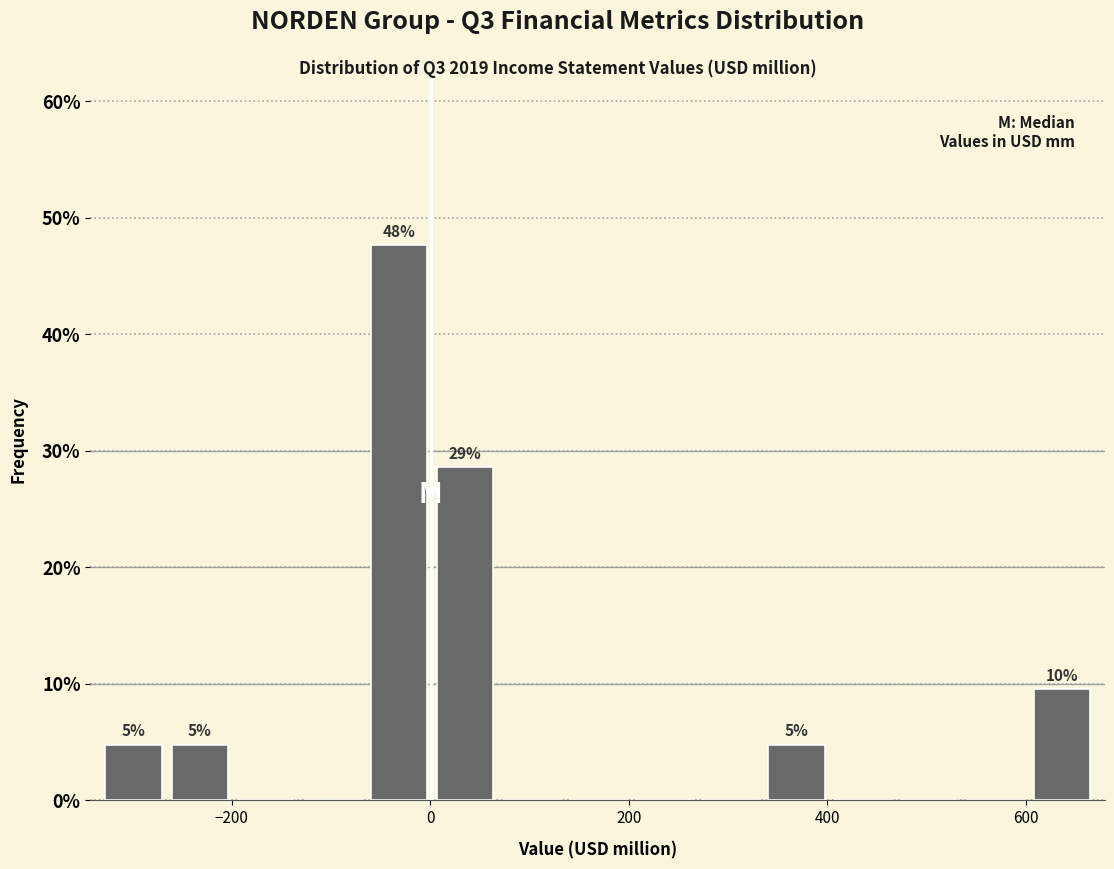

Read against the x-axis, roughly where is the centre of the tallest bar?

-40